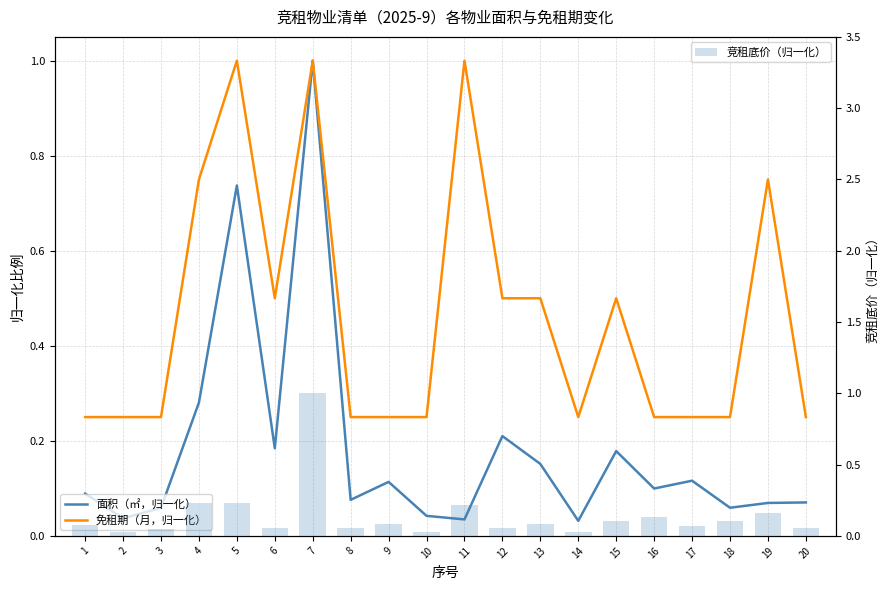

Reading left to right, list all the values displayed in this chart.

面积（㎡，归一化）: 1=0.1	2=0.0	3=0.1	4=0.3	5=0.7	6=0.2	7=1.0	8=0.1	9=0.1	10=0.0	11=0.0	12=0.2	13=0.2	14=0.0	15=0.2	16=0.1	17=0.1	18=0.1	19=0.1	20=0.1
免租期（月，归一化）: 1=0.2	2=0.2	3=0.2	4=0.8	5=1.0	6=0.5	7=1.0	8=0.2	9=0.2	10=0.2	11=1.0	12=0.5	13=0.5	14=0.2	15=0.5	16=0.2	17=0.2	18=0.2	19=0.8	20=0.2
竞租底价（归一化）: 1=0.1	2=0.0	3=0.0	4=0.2	5=0.2	6=0.1	7=1.0	8=0.1	9=0.1	10=0.0	11=0.2	12=0.1	13=0.1	14=0.0	15=0.1	16=0.1	17=0.1	18=0.1	19=0.2	20=0.1